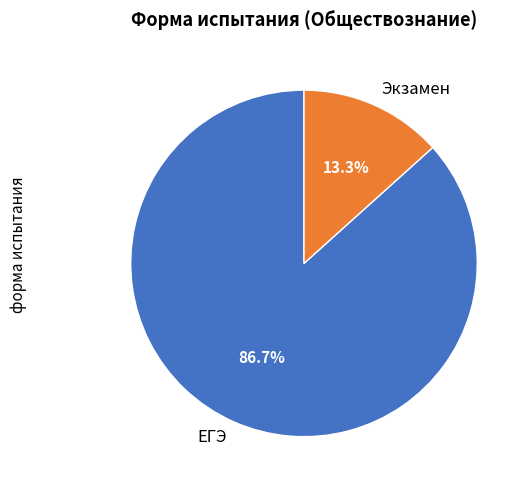

To the nearest percent, what is the average slice percentage?

50%